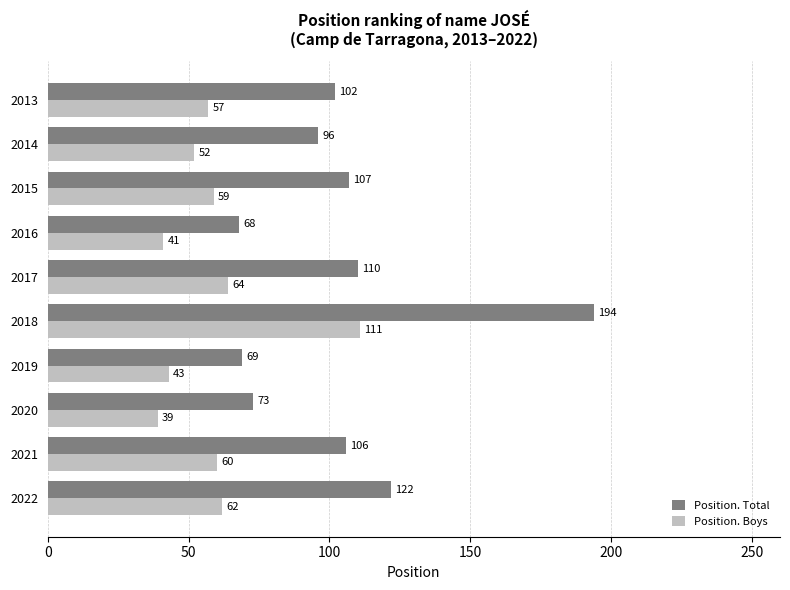

The value of Position. Total at 2022 is 122. True or false?

True